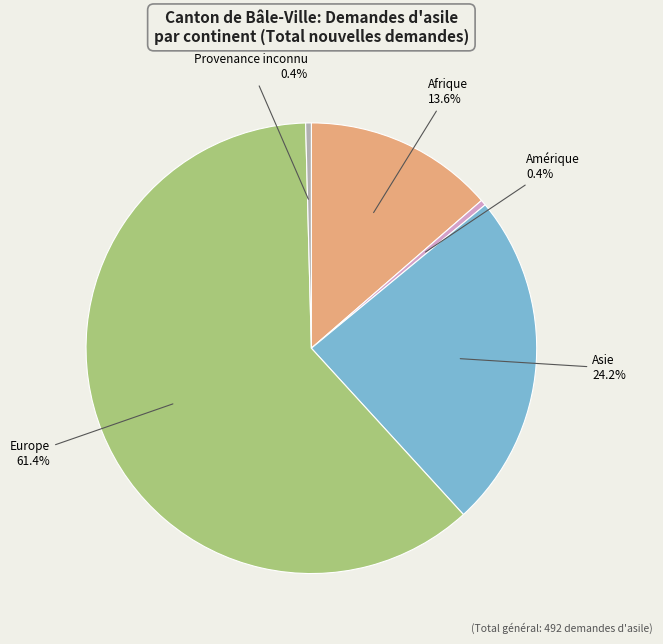

Between Europe and Afrique, which is larger?

Europe